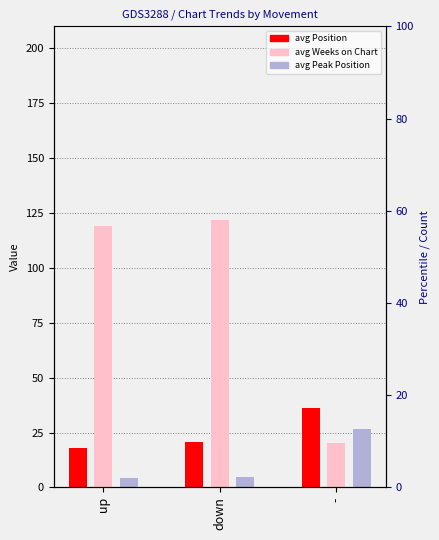

Which series changed the most between down and -?

avg Weeks on Chart